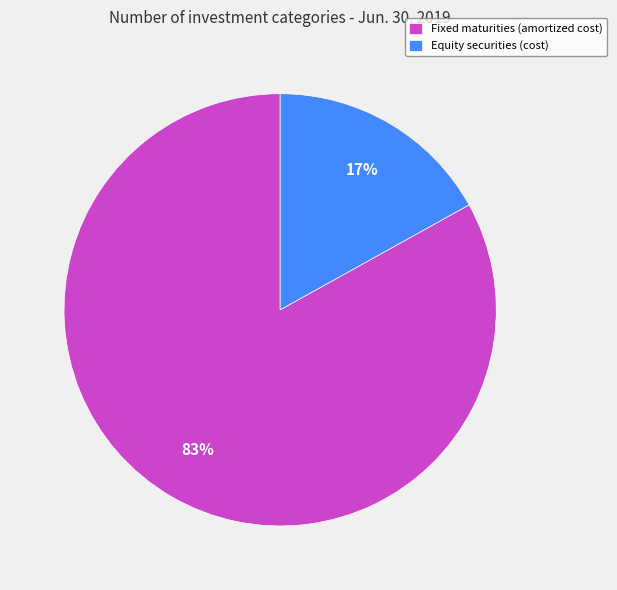

How many segments does this pie chart have?

2